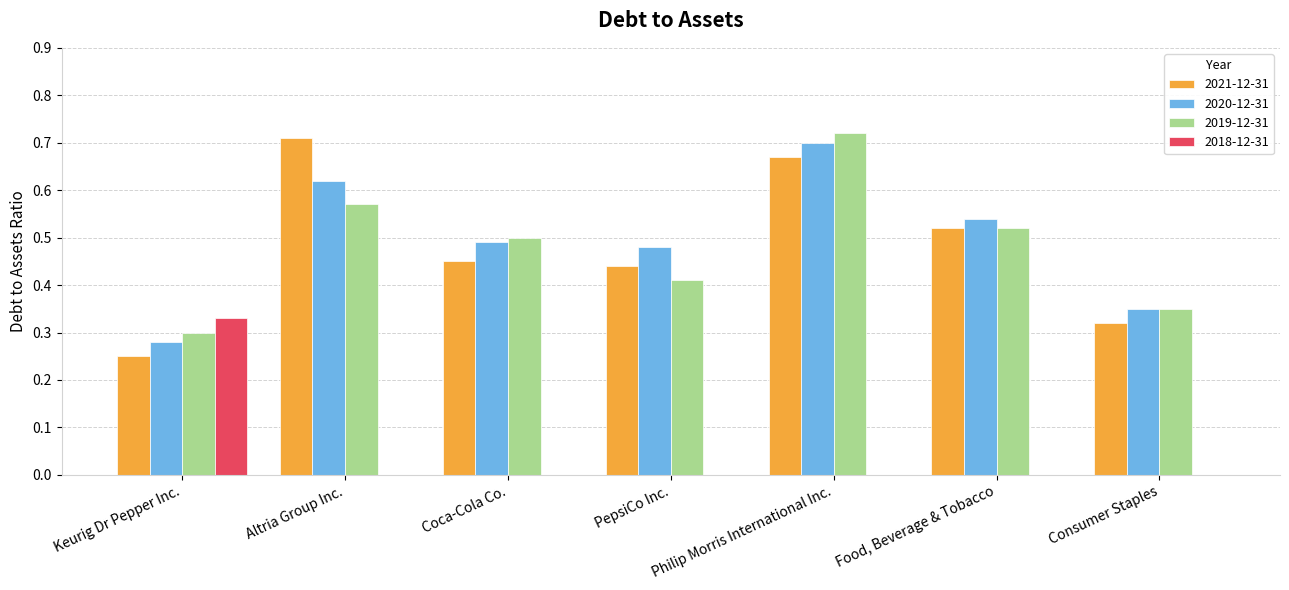

What are all the series names shown in the legend?

2021-12-31, 2020-12-31, 2019-12-31, 2018-12-31